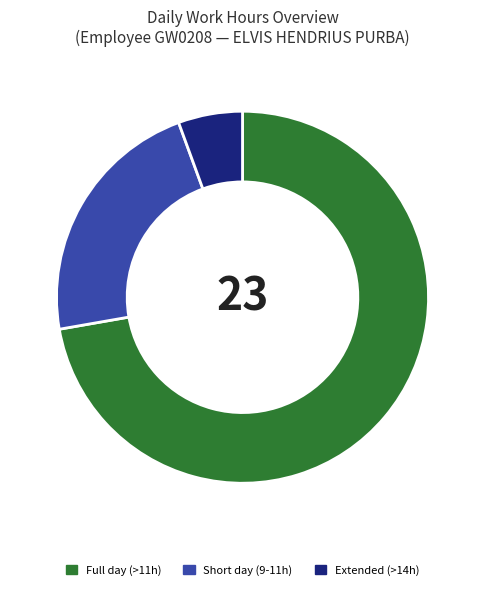

How many segments does this pie chart have?

3